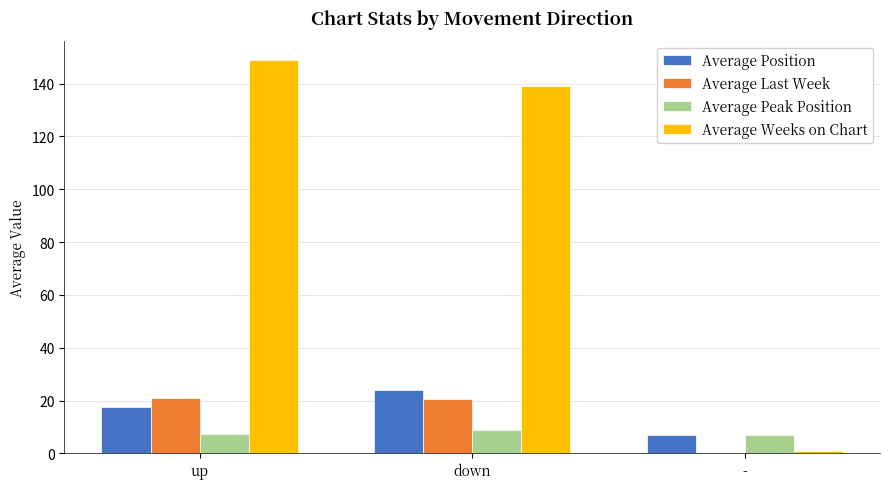

What is the sum of all Average Position values?

48.5